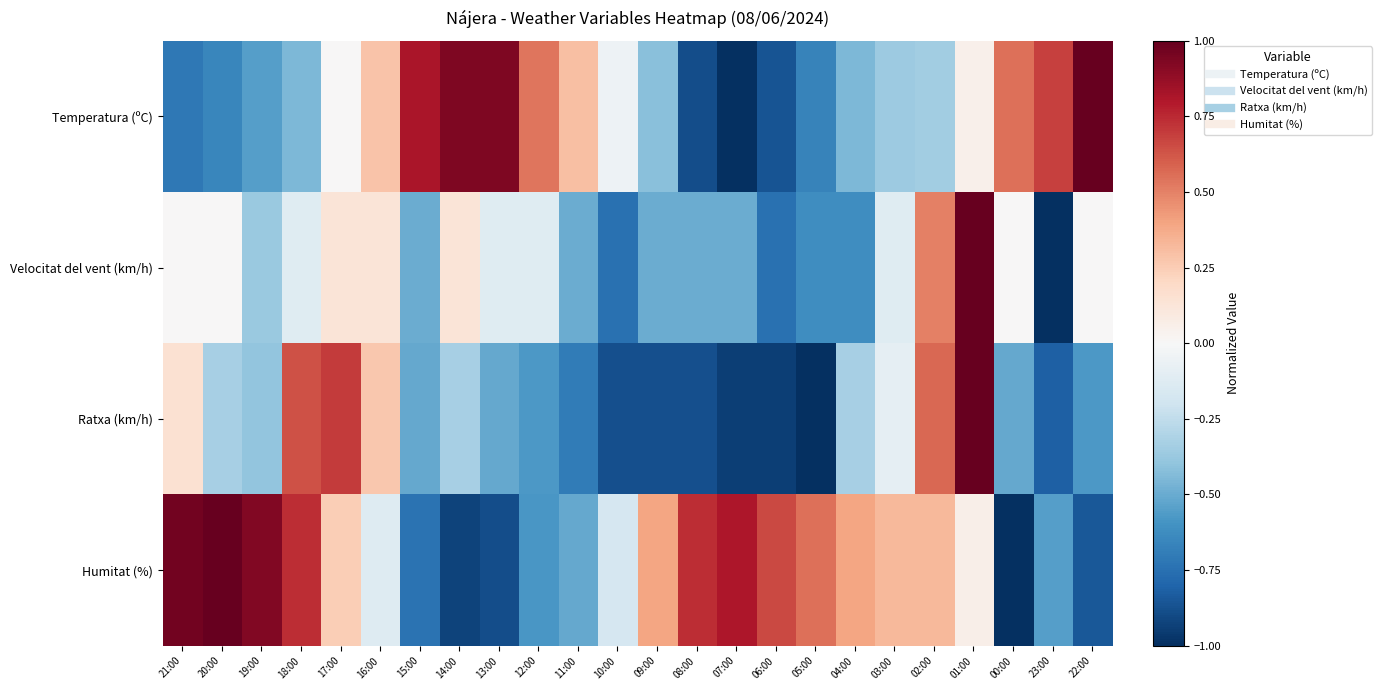

What is the difference between the highest and lowest values at 13:00?

1.8